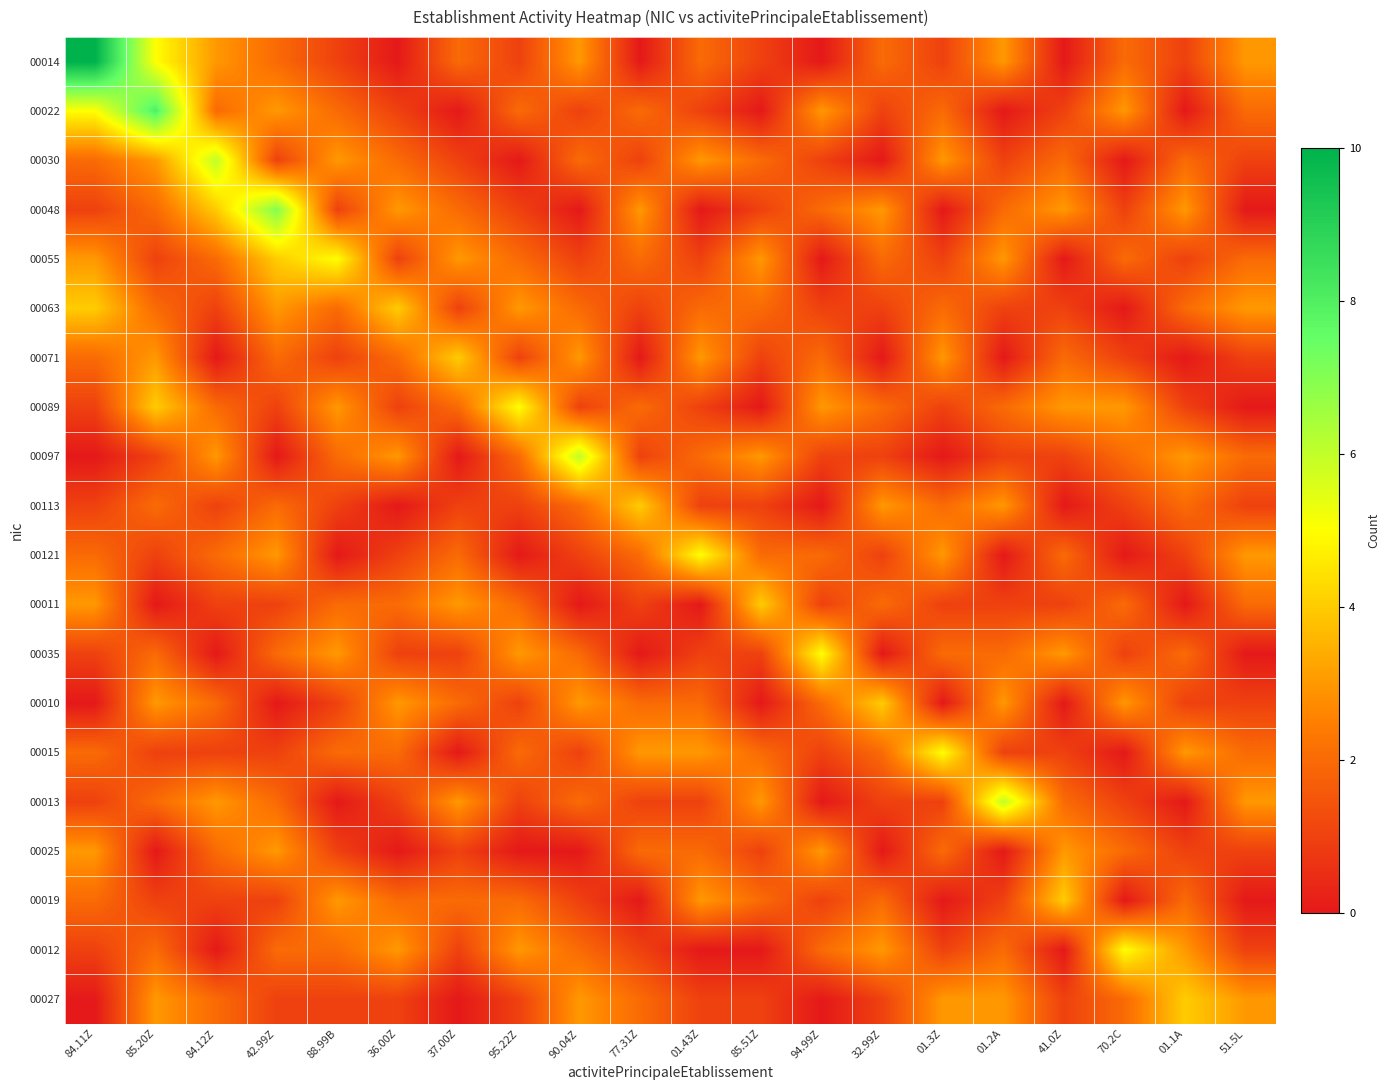

At which category does the chart reach its peak across all series?

84.11Z